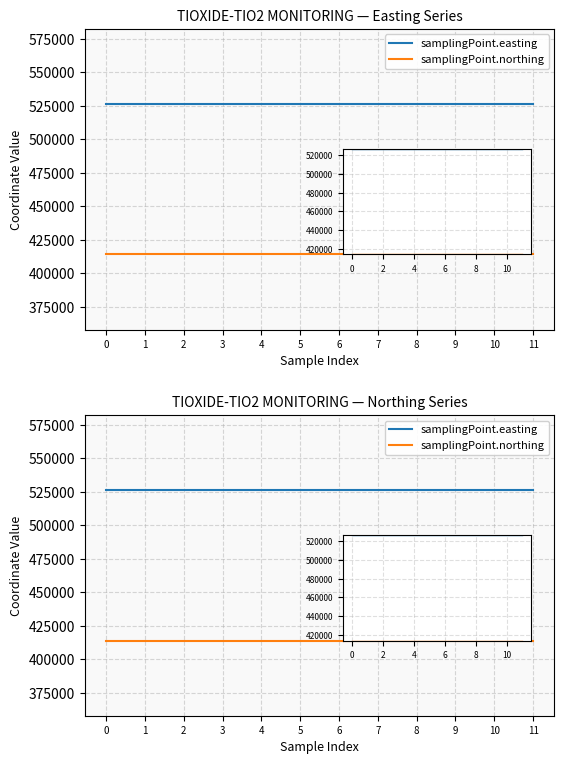

Reading left to right, extract all data points from this chart.

samplingPoint.easting: 0=526245	1=526245	2=526245	3=526245	4=526245	5=526245	6=526245	7=526245	8=526245	9=526245	10=526245	11=526245
samplingPoint.northing: 0=414091	1=414091	2=414091	3=414091	4=414091	5=414091	6=414091	7=414091	8=414091	9=414091	10=414091	11=414091